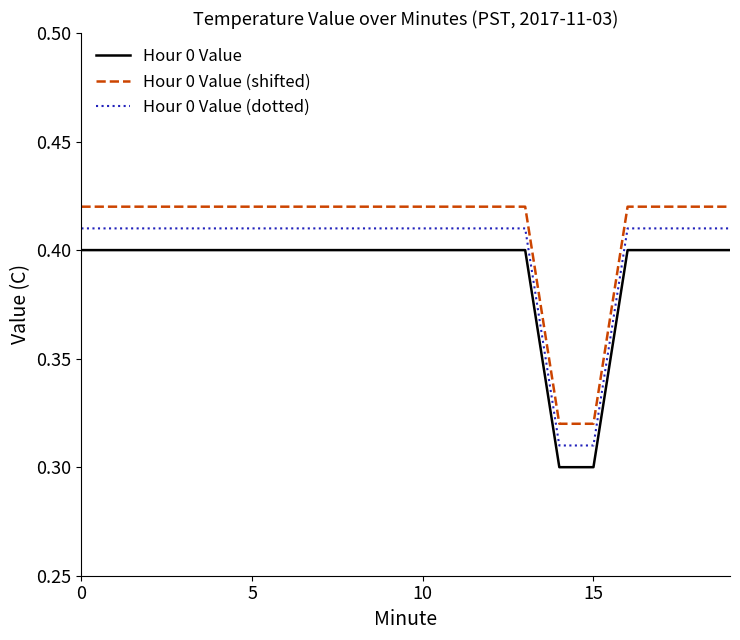

True or false: Hour 0 Value (shifted) and Hour 0 Value (dotted) intersect in this chart.

False